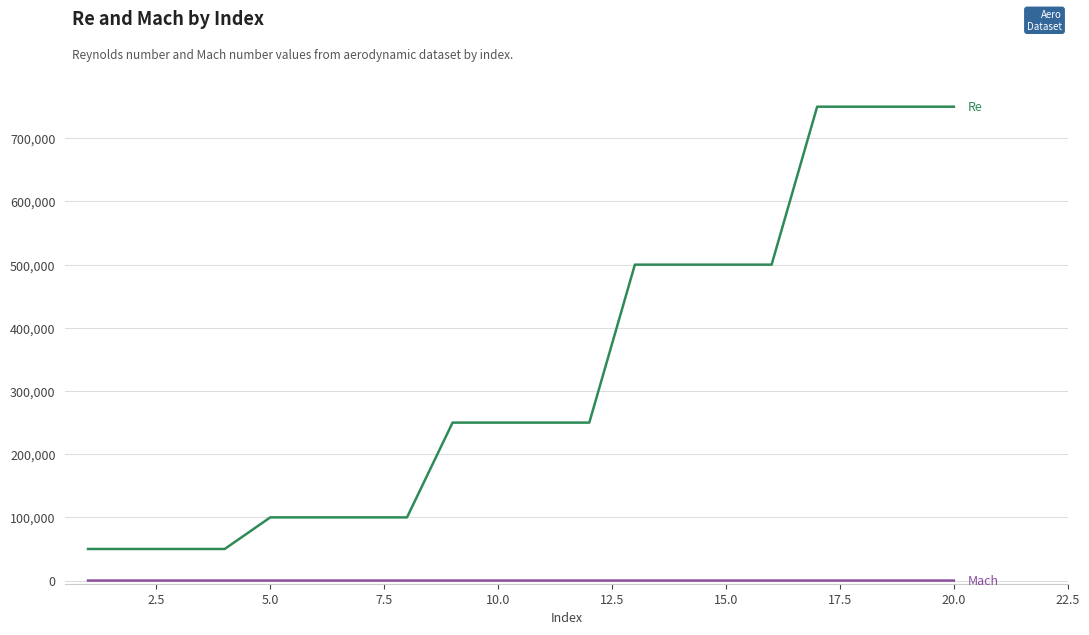

What is the greatest value displayed?

750000.0